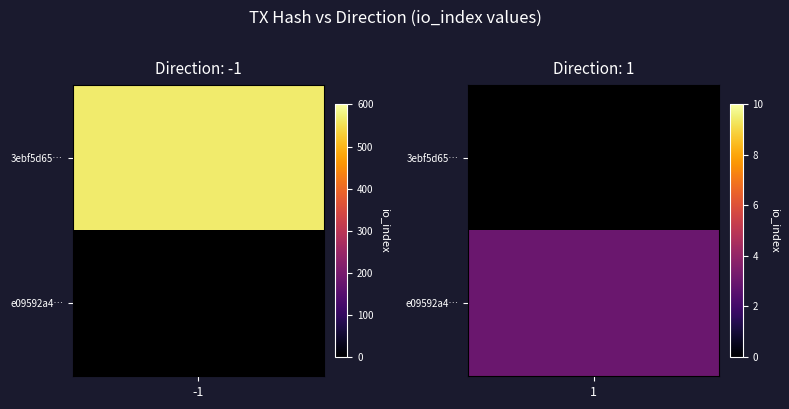

Reading right to left, extract all data points from this chart.

3ebf5d65149cf6eac38135fe16bf368162153f8: io_index=566	direction=-1
e09592a4b2fbfd1b707a8f62a4b091f3728fa29: io_index=3	direction=1